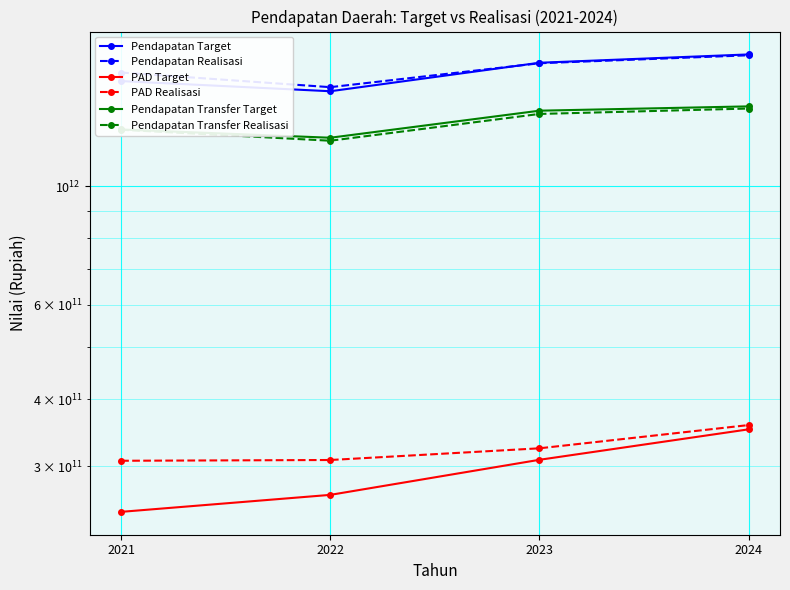

Reading right to left, extract all data points from this chart.

Pendapatan Target: 2024=1761558164492.3	2023=1699595928477.0	2022=1503689361733.0	2021=1570796118095.7
Pendapatan Realisasi: 2024=1755011581882.5	2023=1695996921752.0	2022=1530236282275.3	2021=1629730063142.7
PAD Target: 2024=351588222364.3	2023=308446763197.0	2022=265273403802.0	2021=246596642330.7
PAD Realisasi: 2024=358092879847.5	2023=324053666353.0	2022=308159760929.3	2021=307154342135.7
Pendapatan Transfer Target: 2024=1409033942128.0	2023=1383149165280.0	2022=1231315957931.0	2021=1275738395765.0
Pendapatan Transfer Realisasi: 2024=1395982702035.0	2023=1363943255399.0	2022=1215582521346.0	2021=1274276302007.0